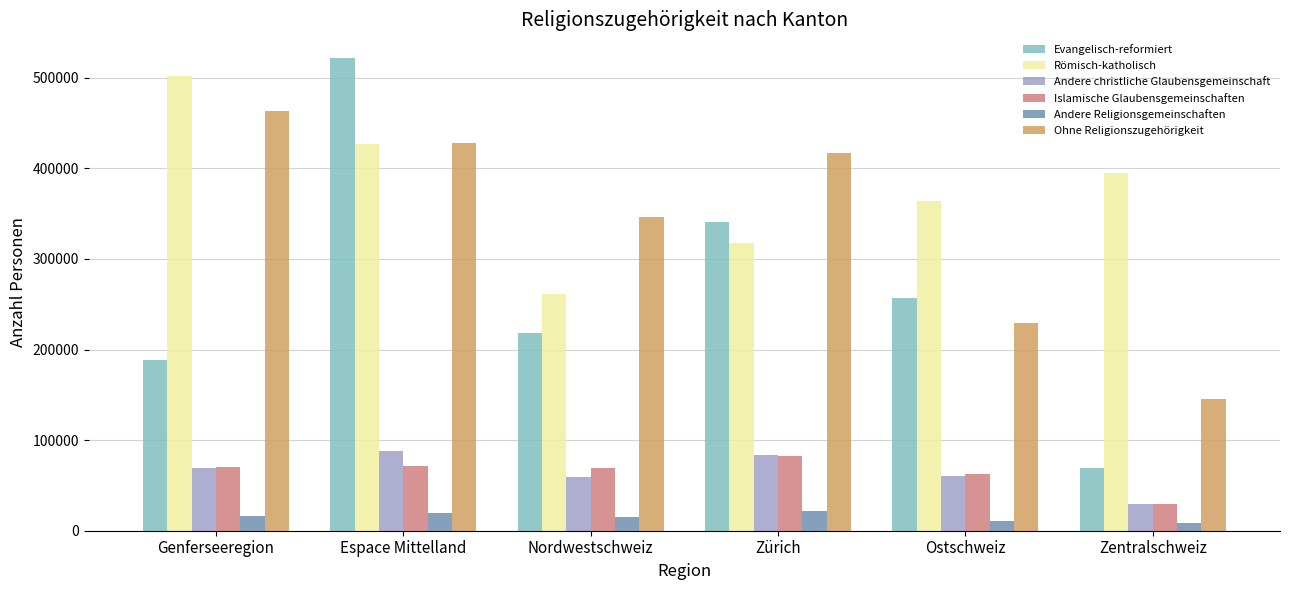

List the series in order of their peak value, lowest first.

Andere Religionsgemeinschaften, Islamische Glaubensgemeinschaften, Andere christliche Glaubensgemeinschaft, Ohne Religionszugehörigkeit, Römisch-katholisch, Evangelisch-reformiert